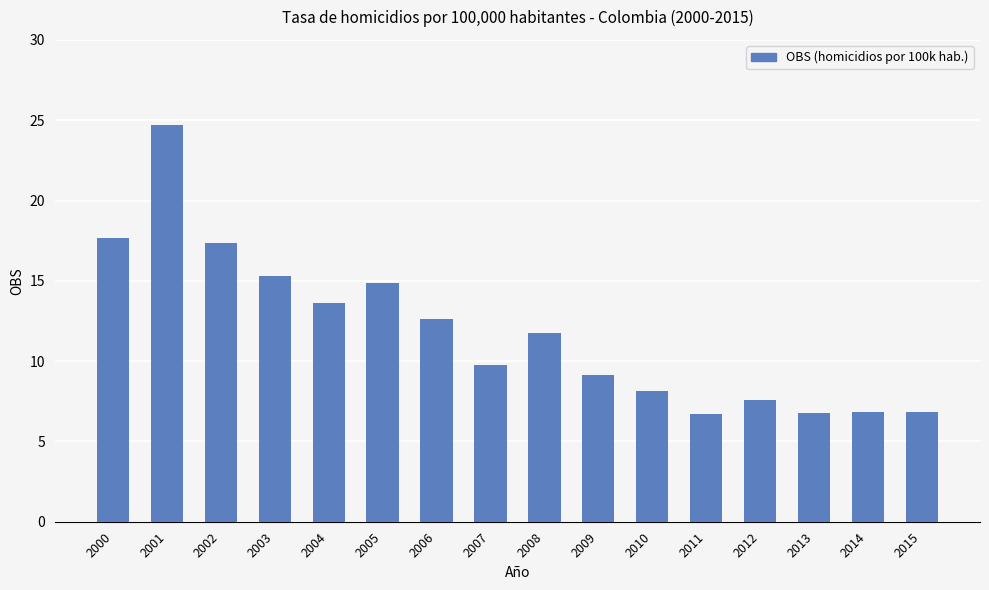

Which has a higher value, 2001 or 2007?

2001